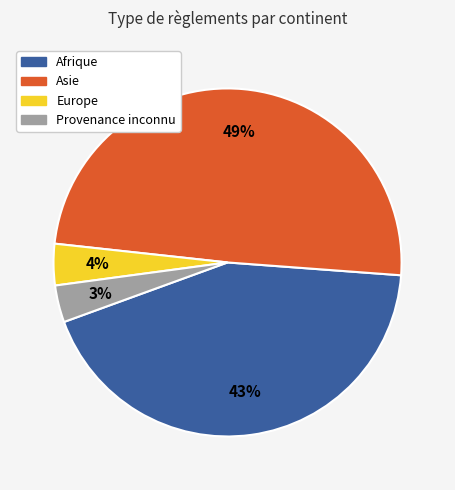

The Asie slice represents 38% of the pie. True or false?

False